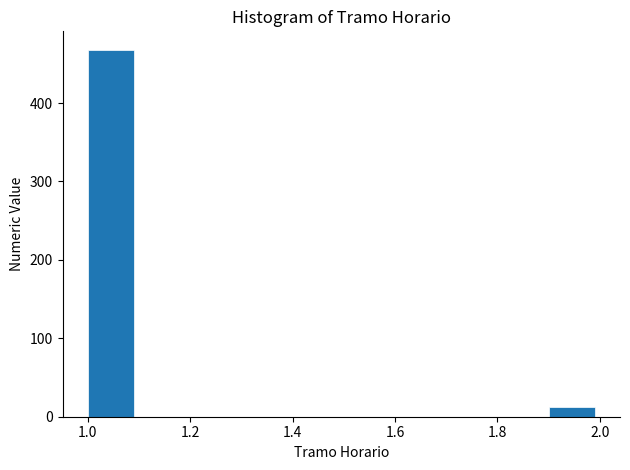

Reading left to right, transcribe this chart: for each bar, give the range it covers on the x-axis and its height. The values are not printed on the chart, so give them approximately, as read against the axis.

1.0 to 1.1: 470
1.1 to 1.2: 0
1.2 to 1.3: 0
1.3 to 1.4: 0
1.4 to 1.5: 0
1.5 to 1.6: 0
1.6 to 1.7: 0
1.7 to 1.8: 0
1.8 to 1.9: 0
1.9 to 2.0: 10